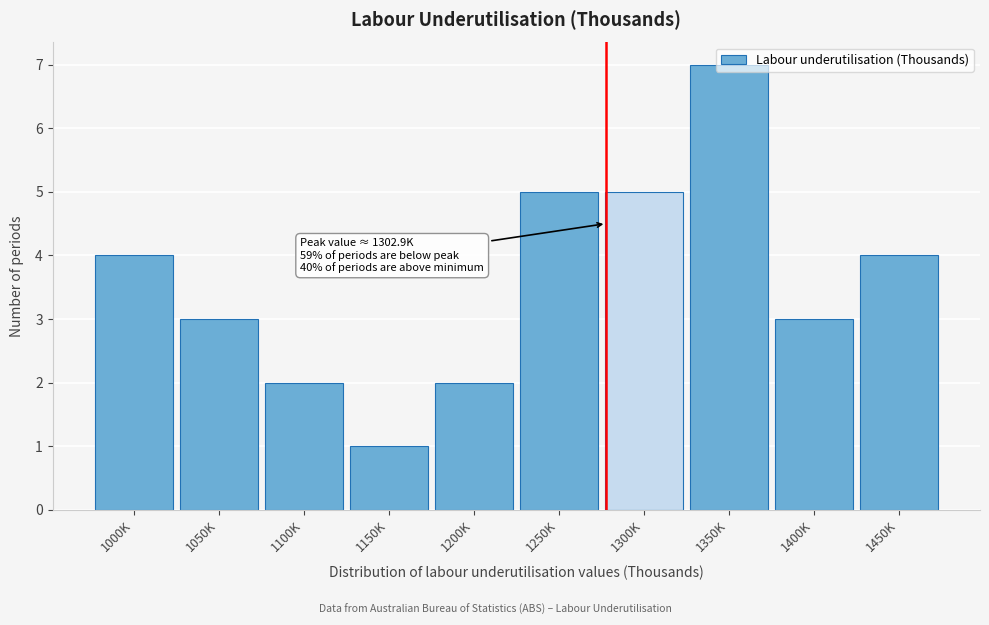

Which label corresponds to the smallest value in the chart?

1150K